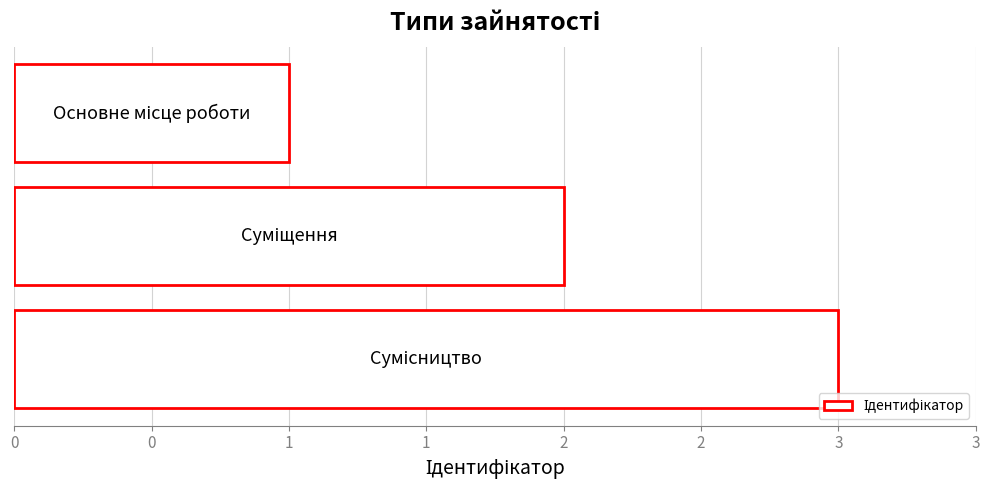

Does the chart contain any negative values?

No